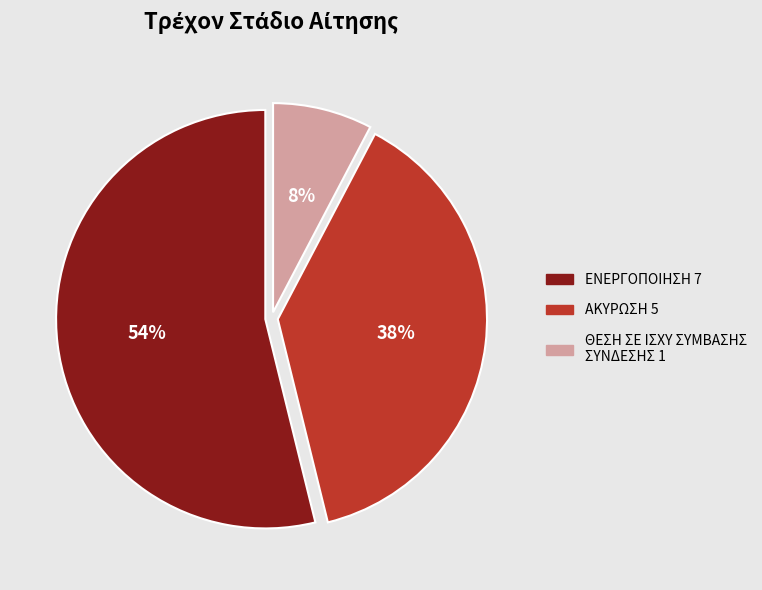

To the nearest percent, what is the difference between the largest and smallest slice percentages?

46%